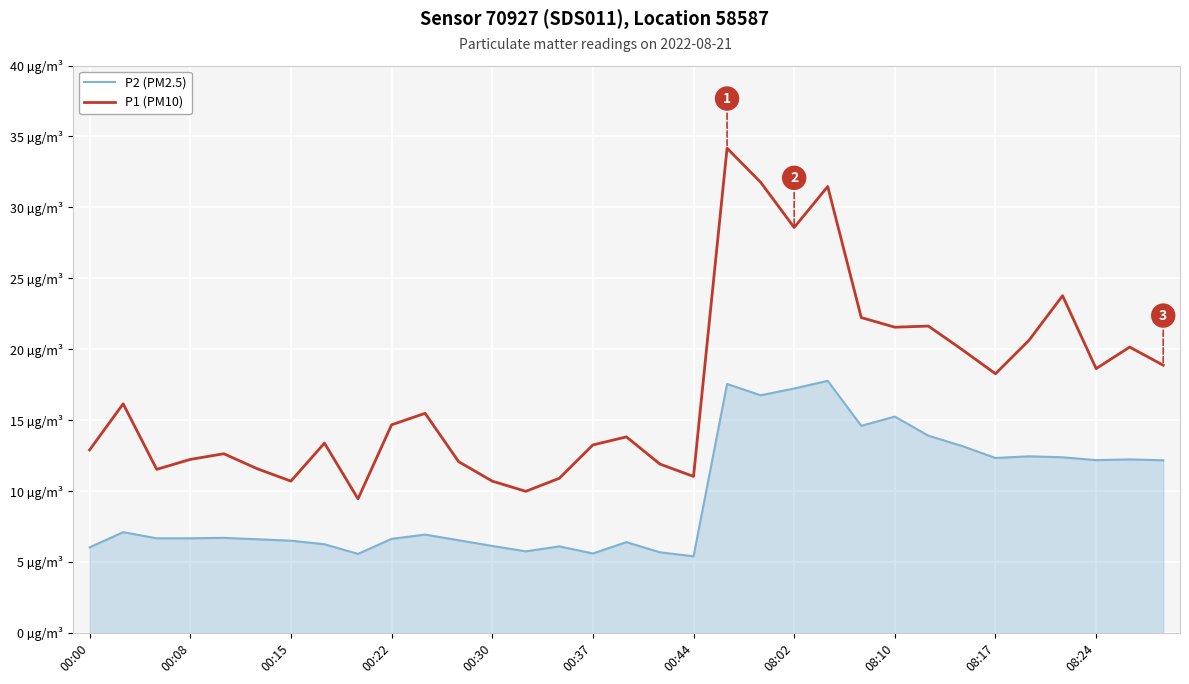

True or false: P2 (PM2.5) and P1 (PM10) cross at least once.

False